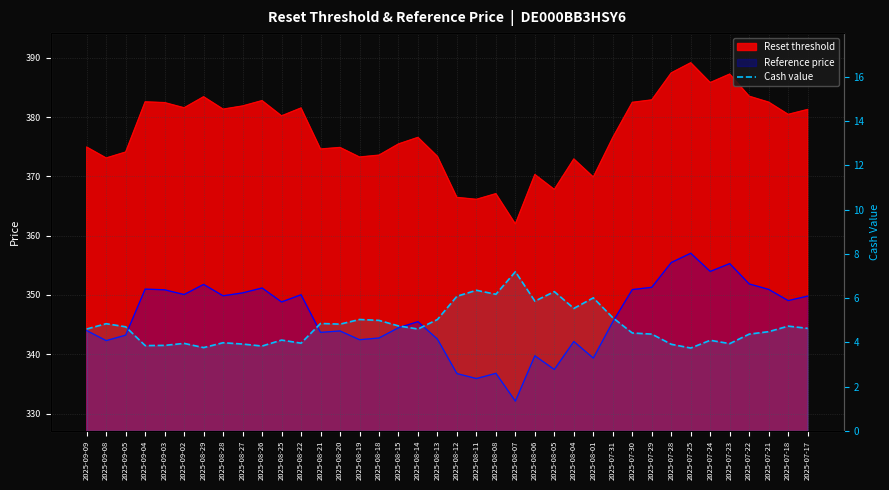

At which label is the value closest to 5?

2025-08-18